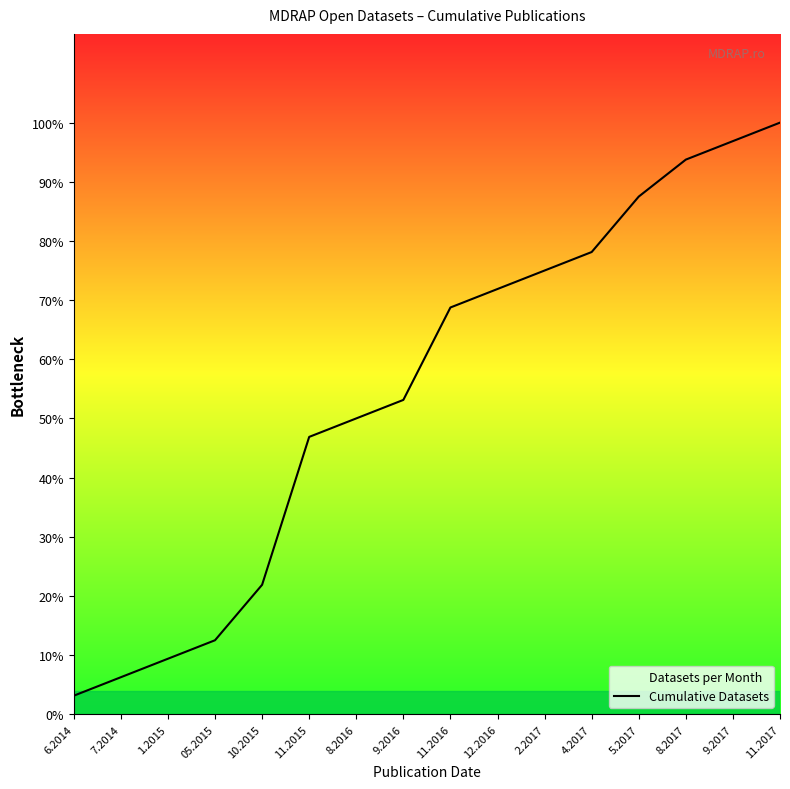

How many categories are shown in the chart?

16